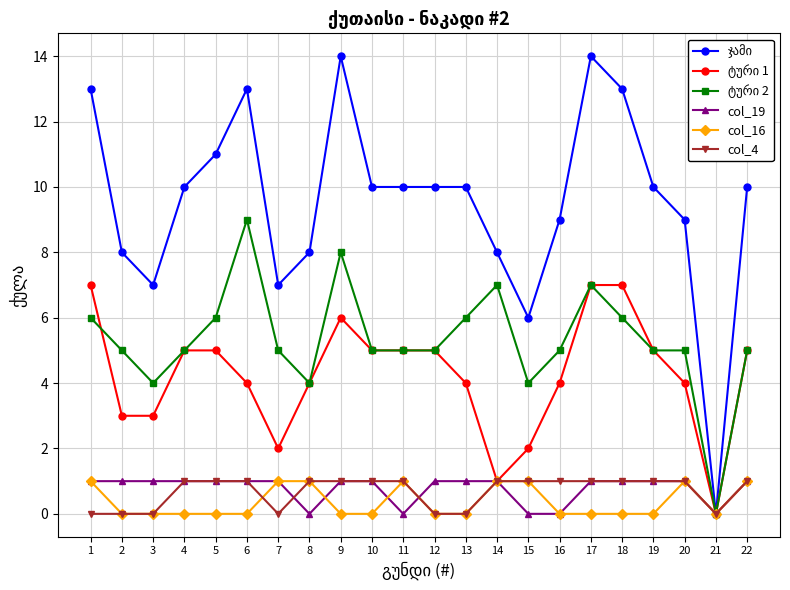

Which has a higher value, 13 or 15?

13